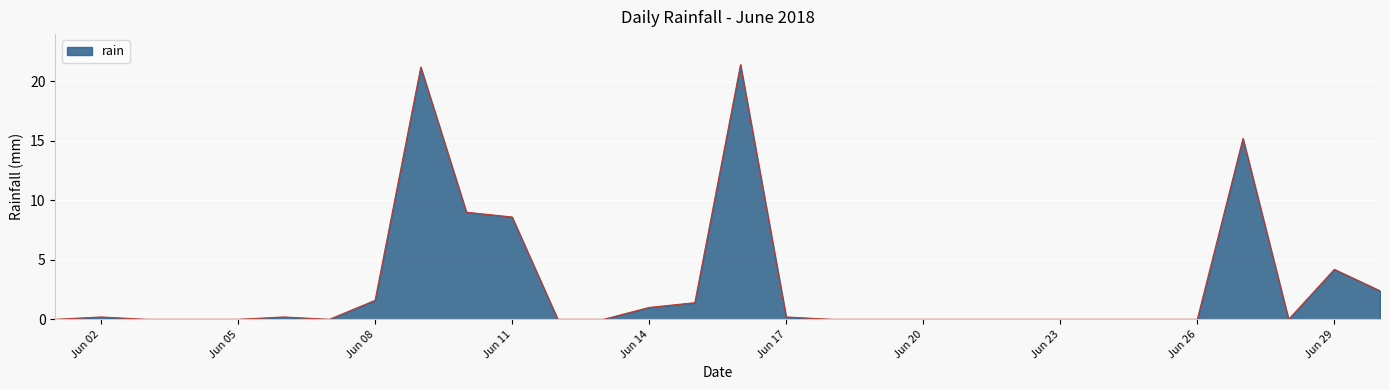

What is the difference between the maximum and minimum values?

21.4